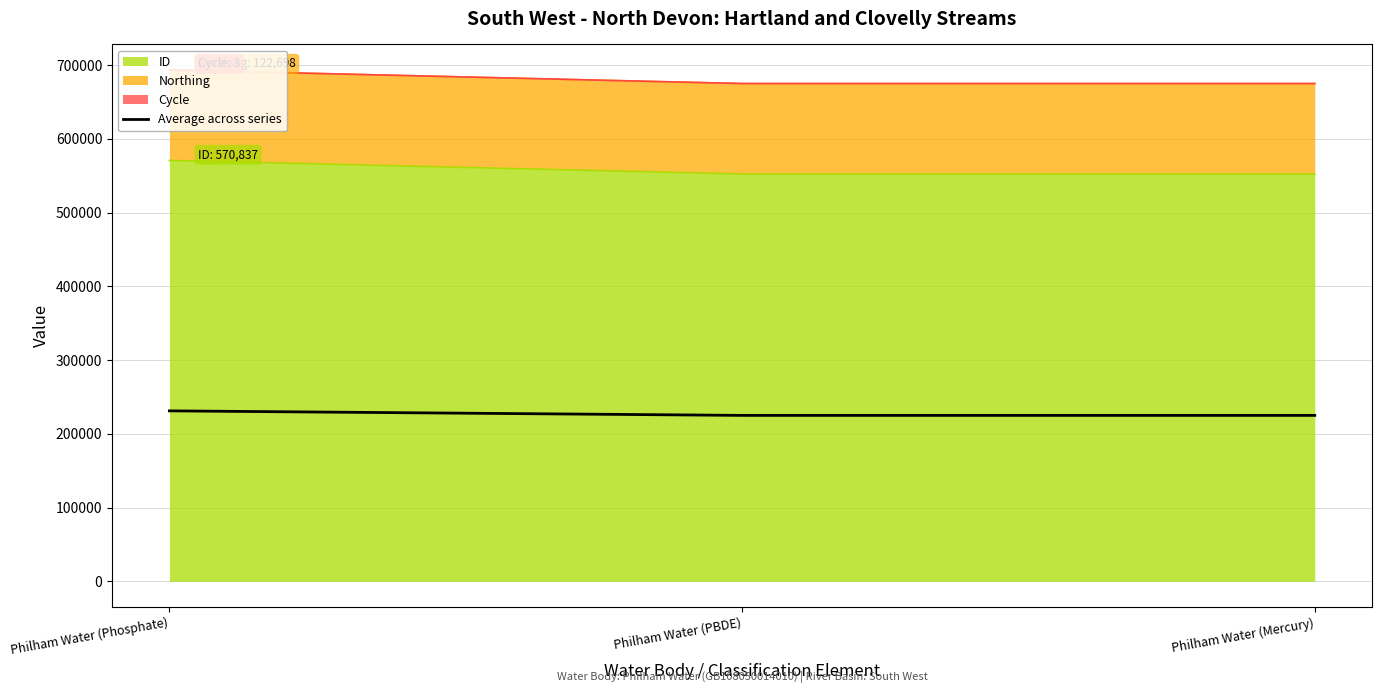

Which category has the highest value across all series?

Philham Water (Phosphate)